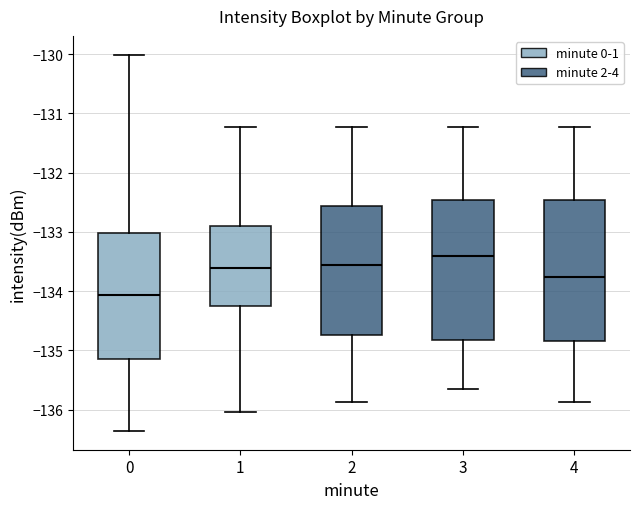

Reading left to right, read every box against the y-axis: the position of its median line, the range the box covers, and the ends of its whiskers. The values are not printed on the chart, so give them approximately, as read against the axis.

0: median -134.1, box -135.2 to -133.0, whiskers -136.4 to -130.0
1: median -133.6, box -134.2 to -132.9, whiskers -136.0 to -131.2
2: median -133.6, box -134.7 to -132.6, whiskers -135.9 to -131.2
3: median -133.4, box -134.8 to -132.5, whiskers -135.7 to -131.2
4: median -133.8, box -134.8 to -132.5, whiskers -135.9 to -131.2